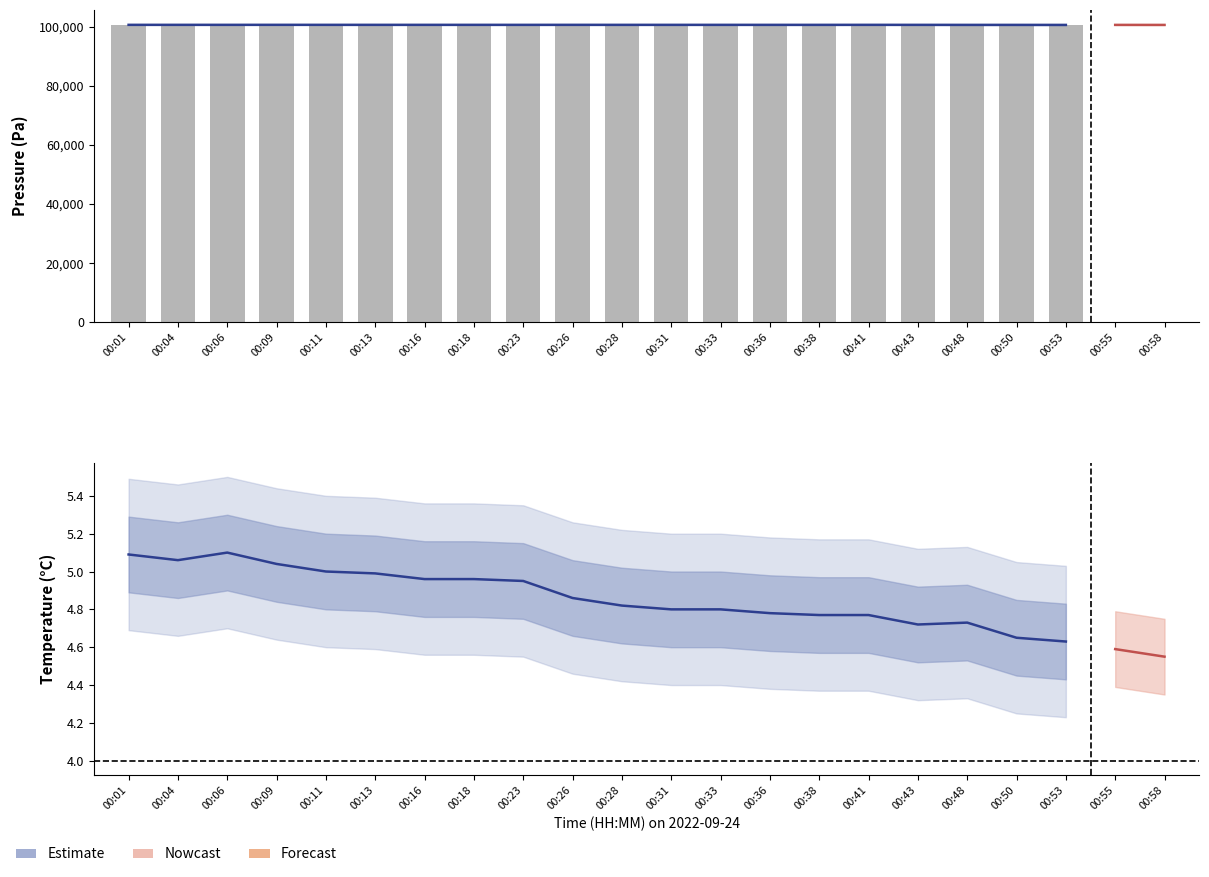

What is the minimum value for temperature?

4.6